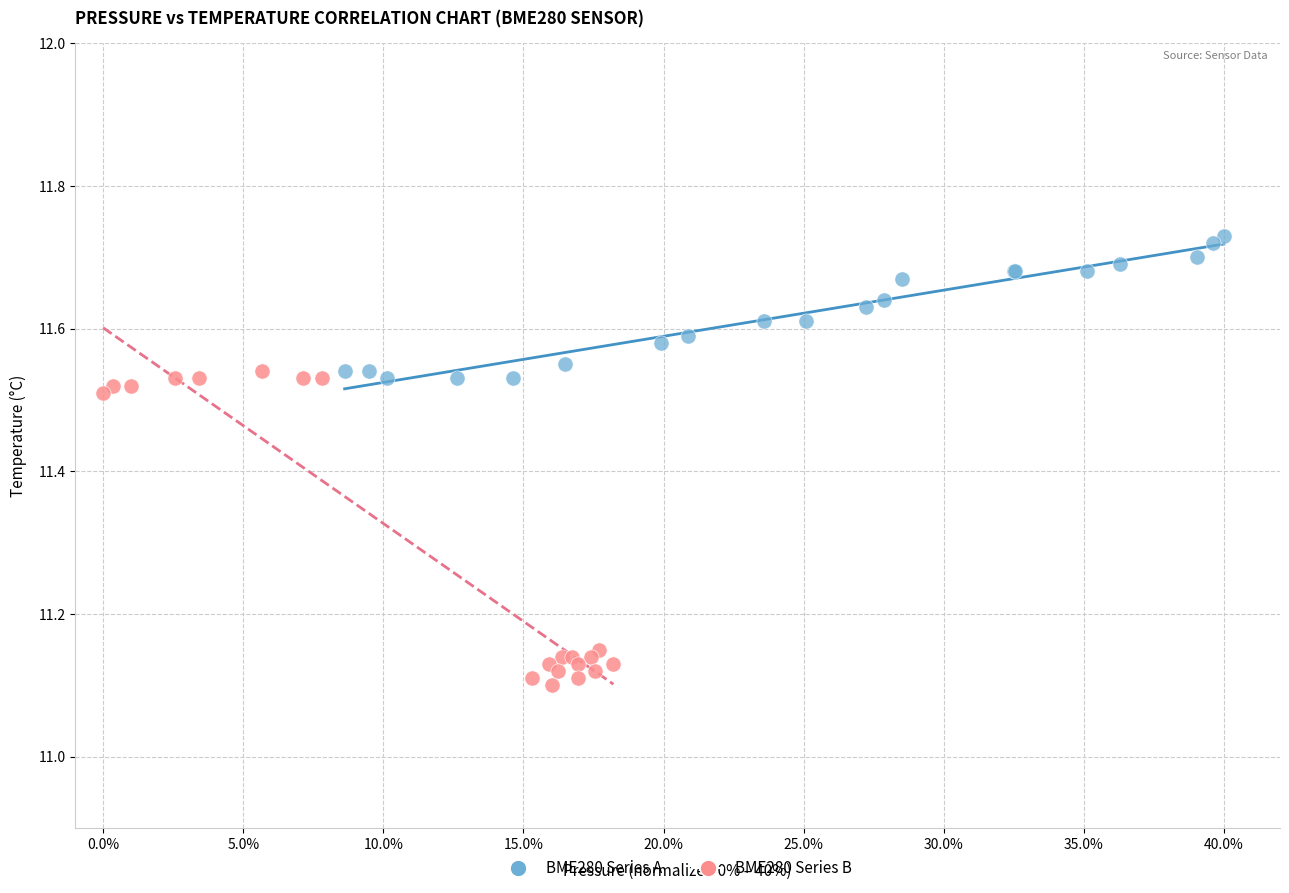

Which series has the widest spread of Y values?

BME280 Series B